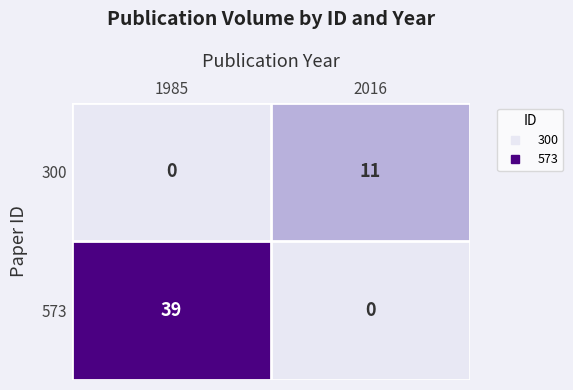

Reading right to left, transcribe all the data shown in this chart.

300: 2016=11	1985=0
573: 2016=0	1985=39